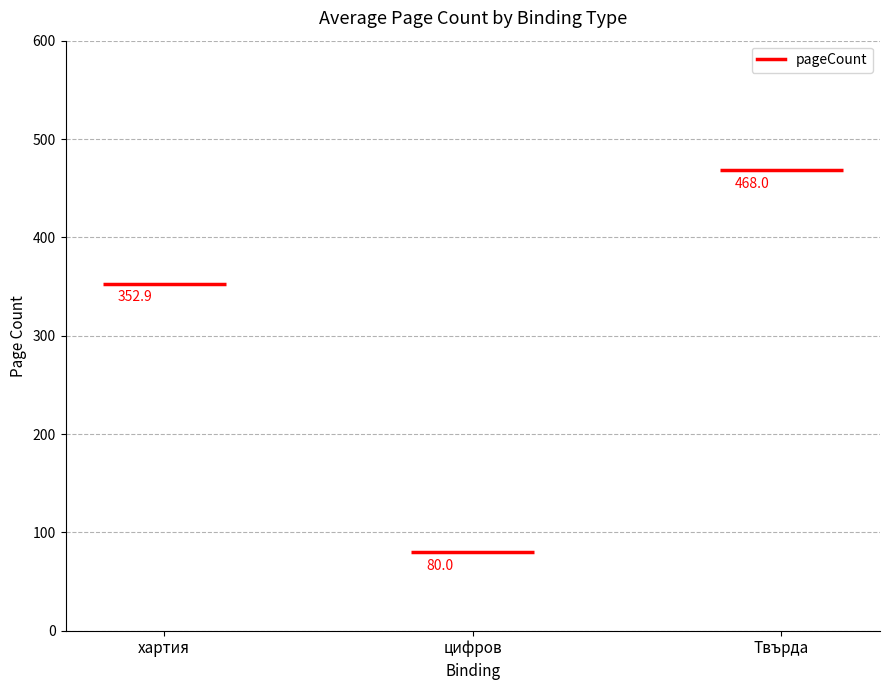

At which label does the data first exceed 352?

хартия